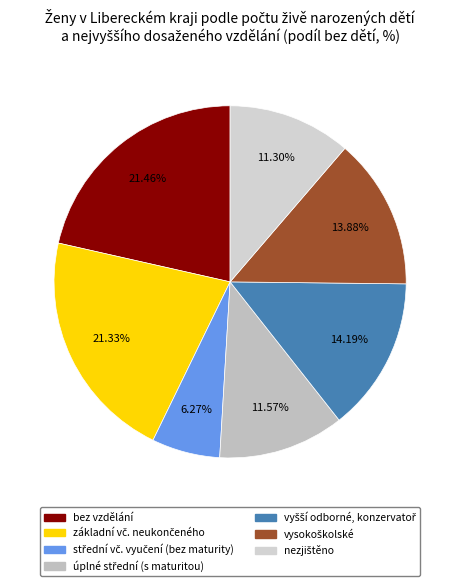

Count the number of slices in the pie.

7